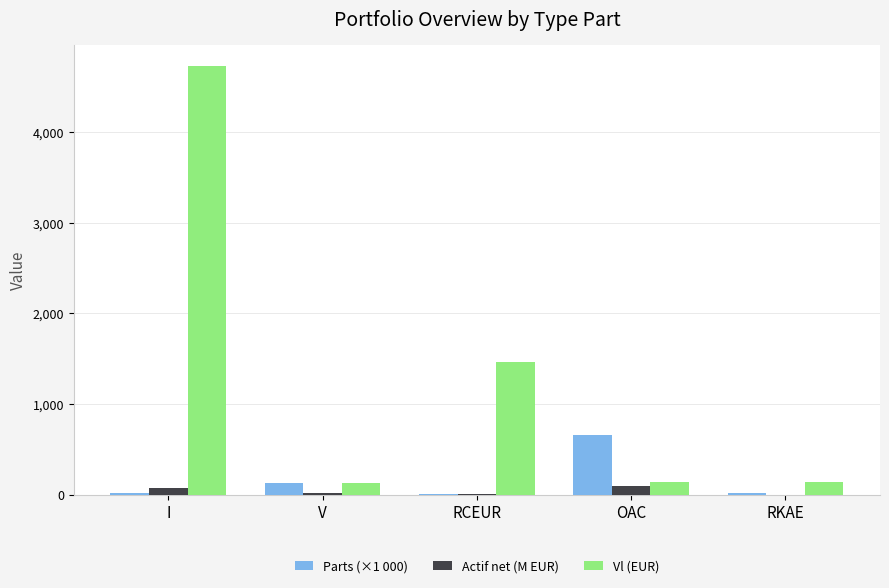

How many data points in Actif net (M EUR) are above 17?

3